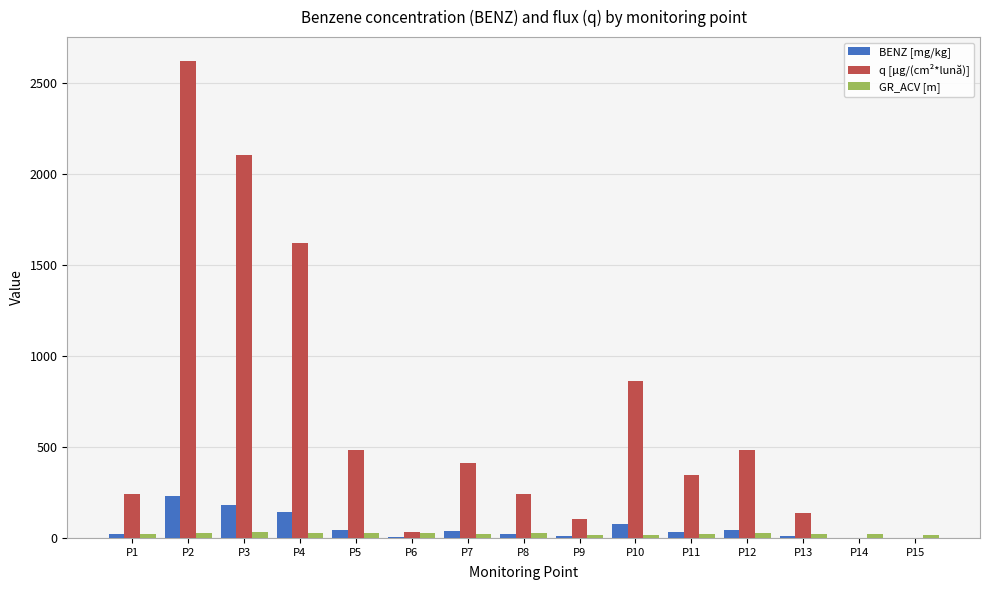

At which category is the sum across all series the highest?

P2